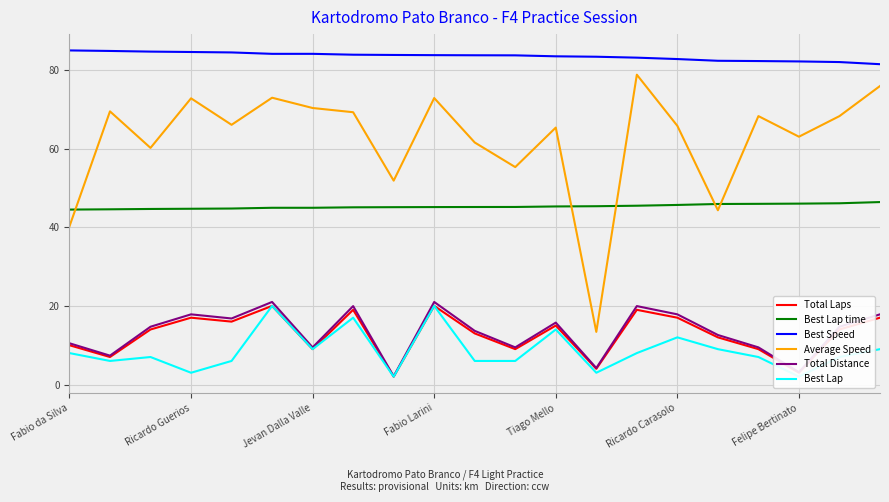

True or false: Best Speed and Average Speed cross at least once.

False